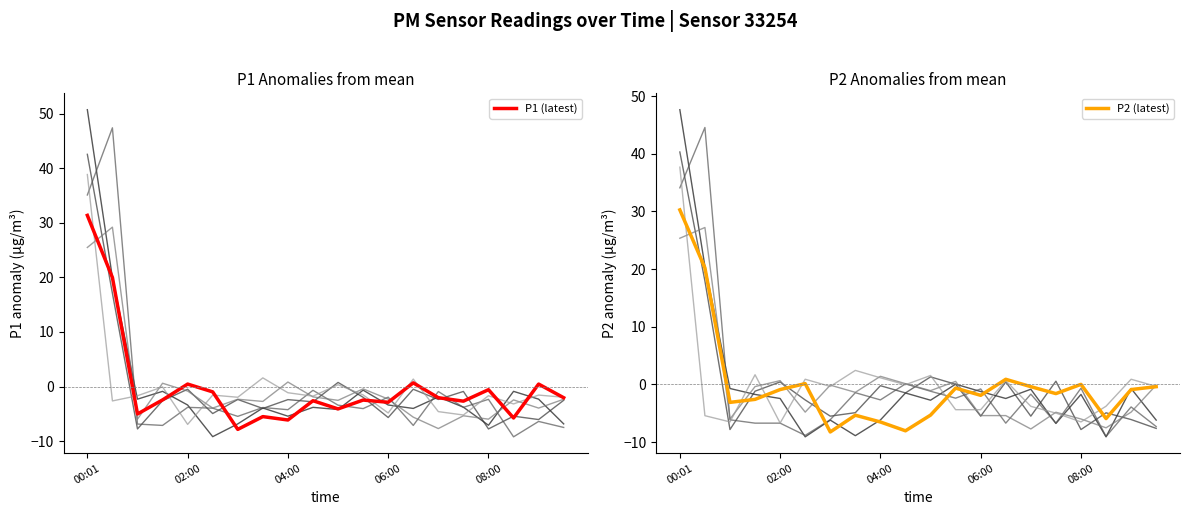

The P2 (latest) series shows 0.2 at 5. True or false?

True